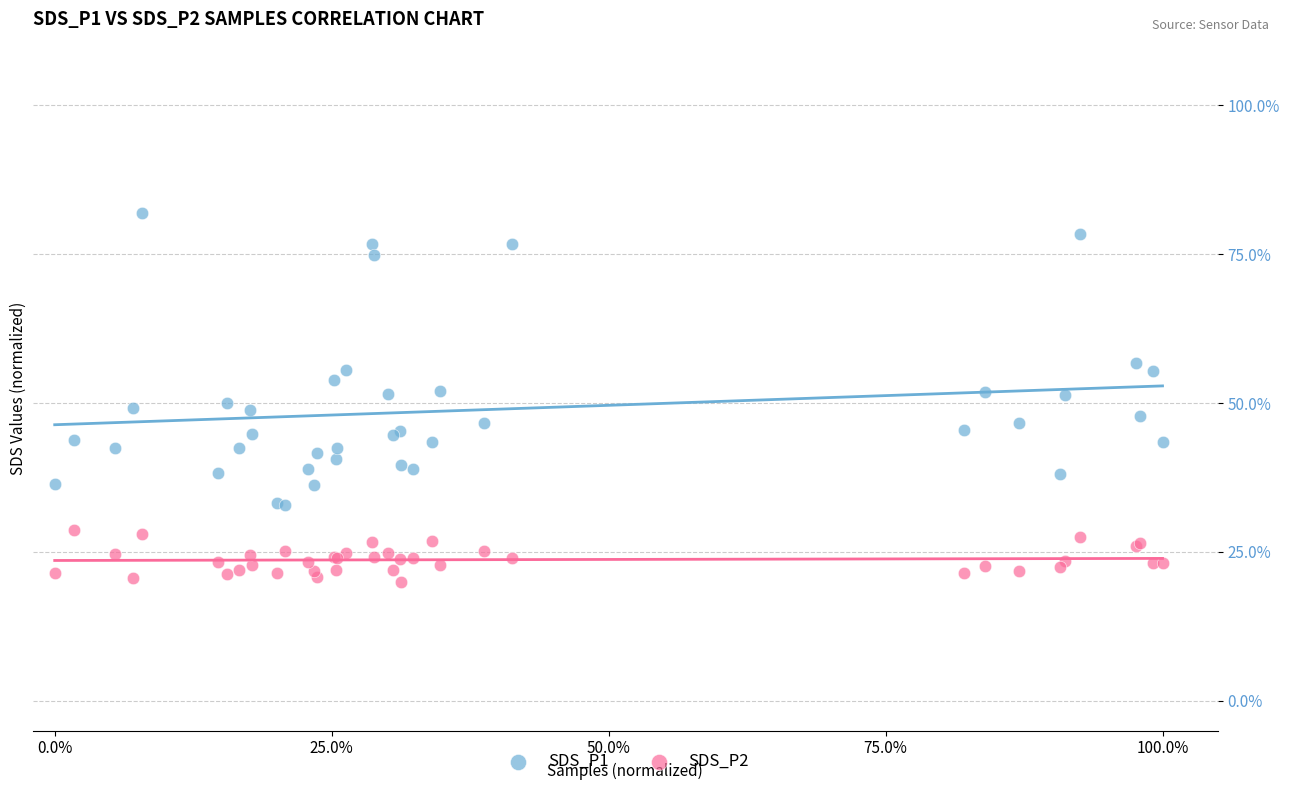

Which series has the widest spread of Y values?

SDS_P1